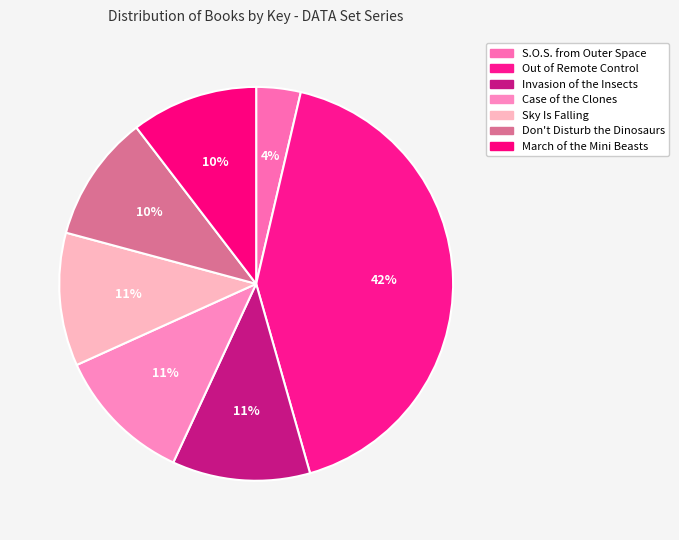

Count the number of slices in the pie.

7